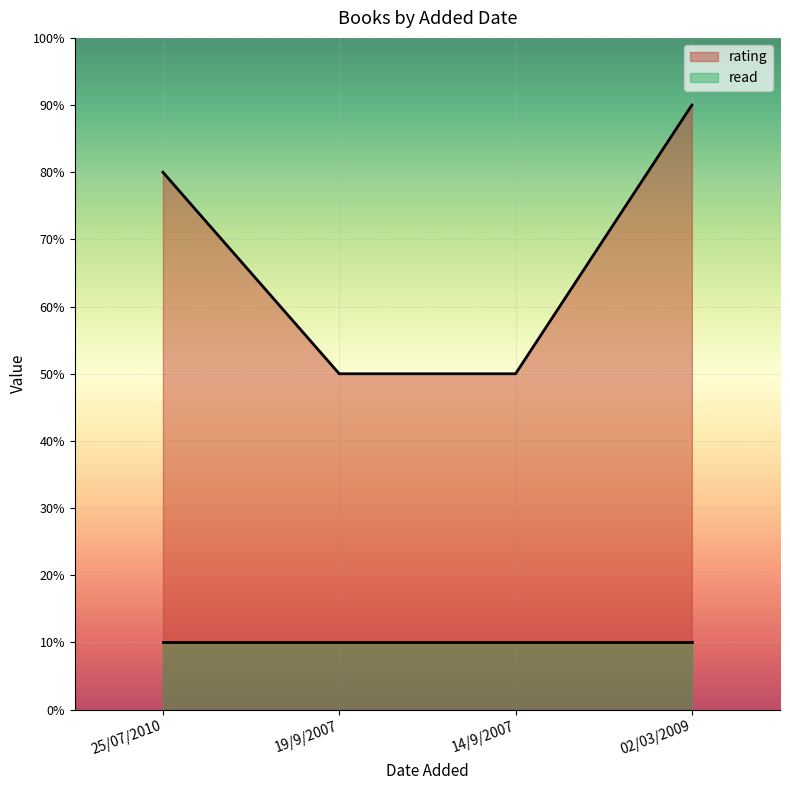

Reading right to left, transcribe all the data shown in this chart.

9	5	5	8